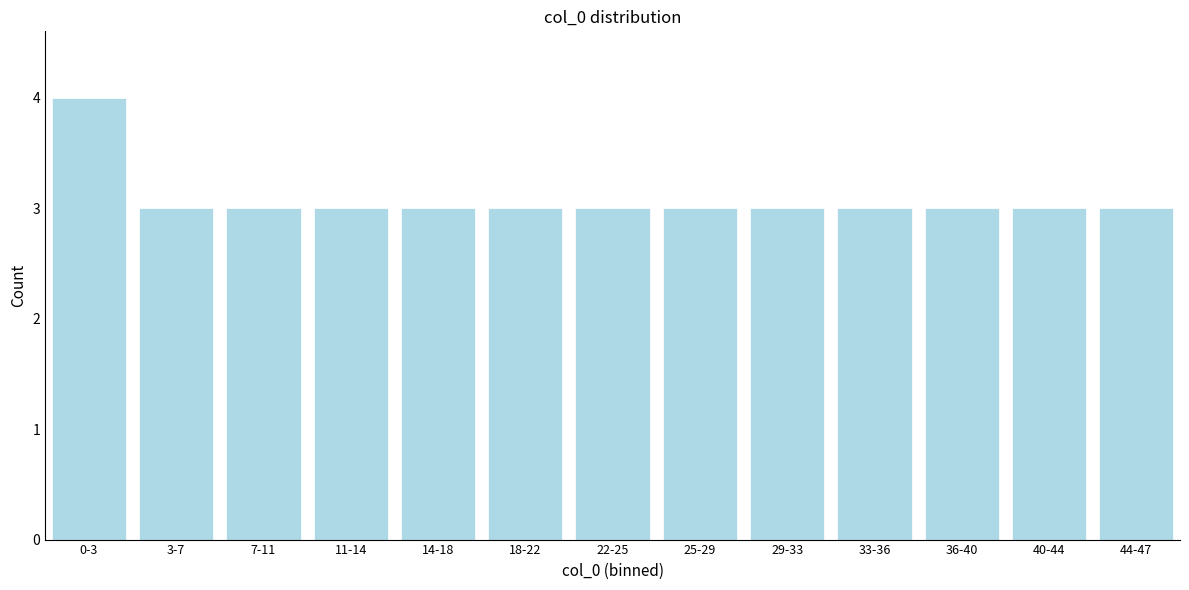

Reading right to left, list all the values displayed in this chart.

3	3	3	3	3	3	3	3	3	3	3	3	4